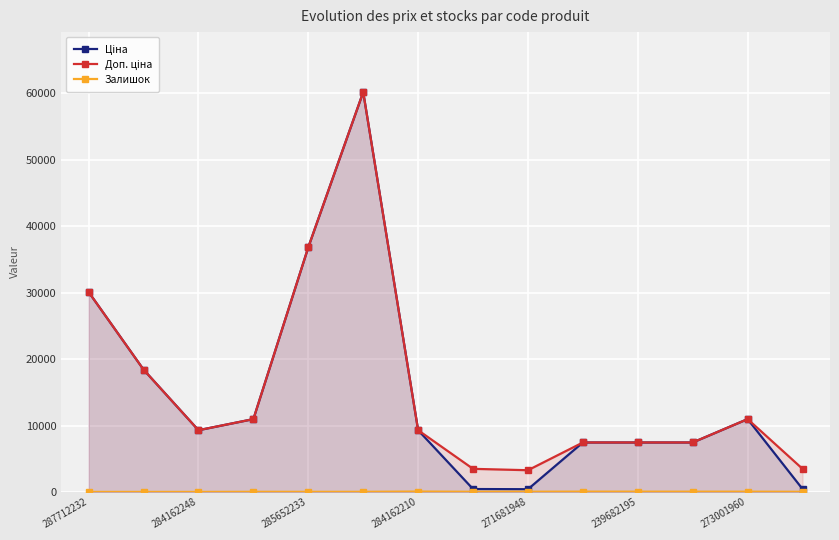

True or false: Залишок and Доп. ціна intersect in this chart.

False